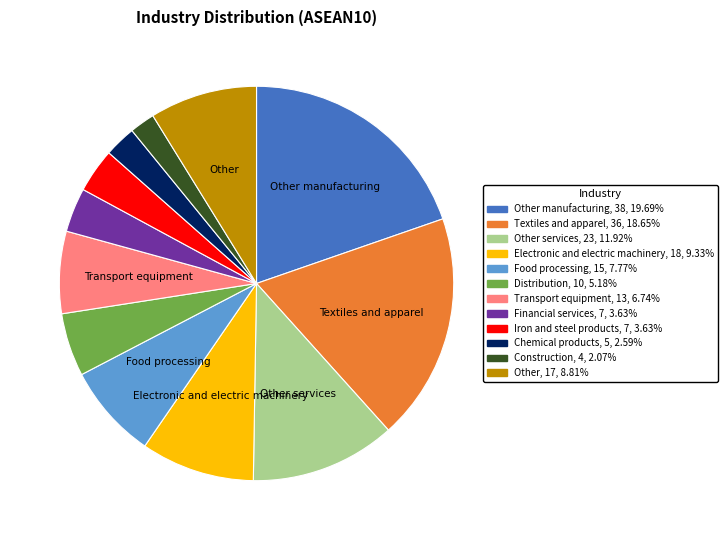

Does any single category account for the majority?

No